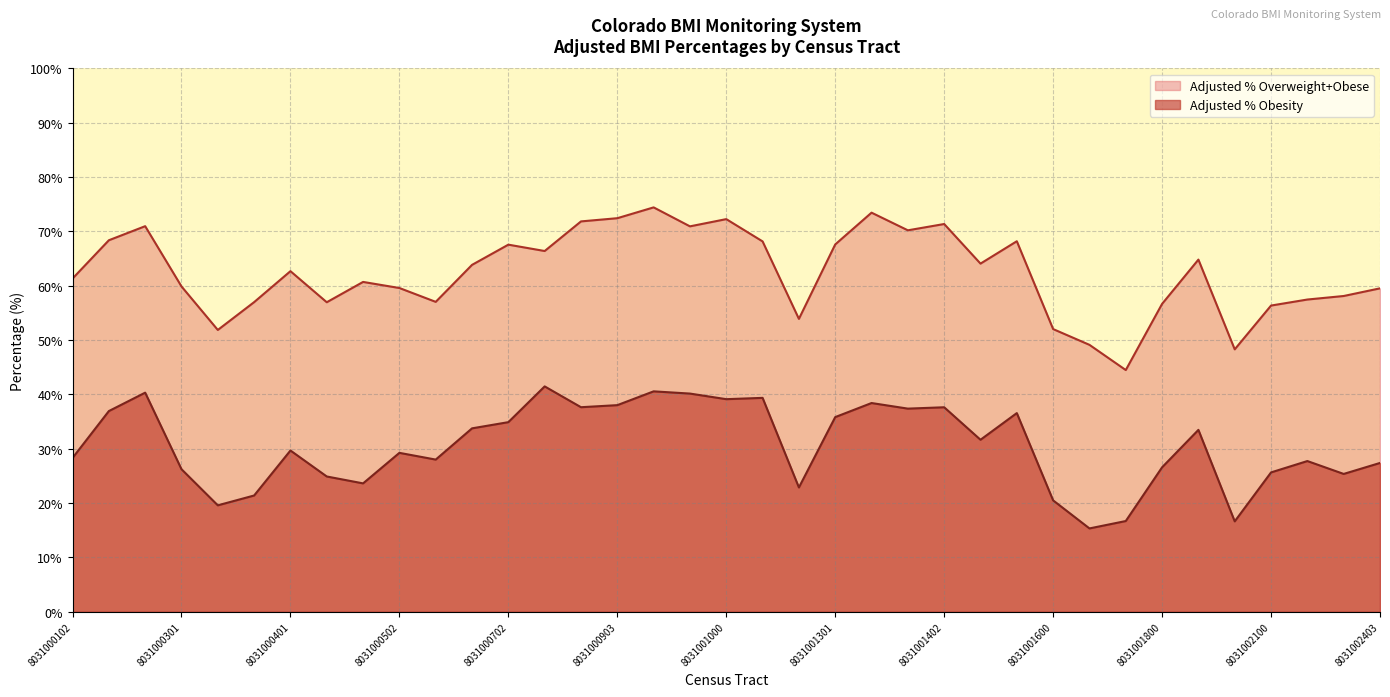

True or false: Adjusted % Obesity and Adjusted % Overweight+Obese intersect in this chart.

False